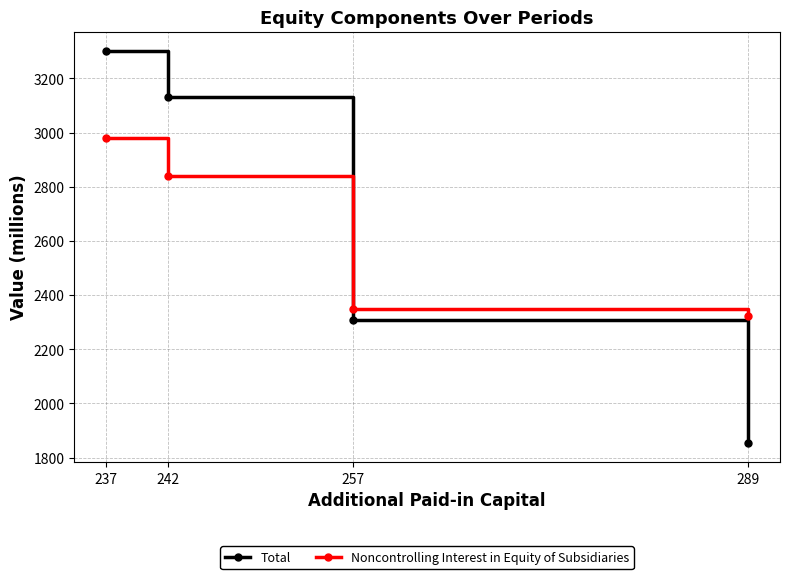

Is it true that Total equals 2307 at 257?

True